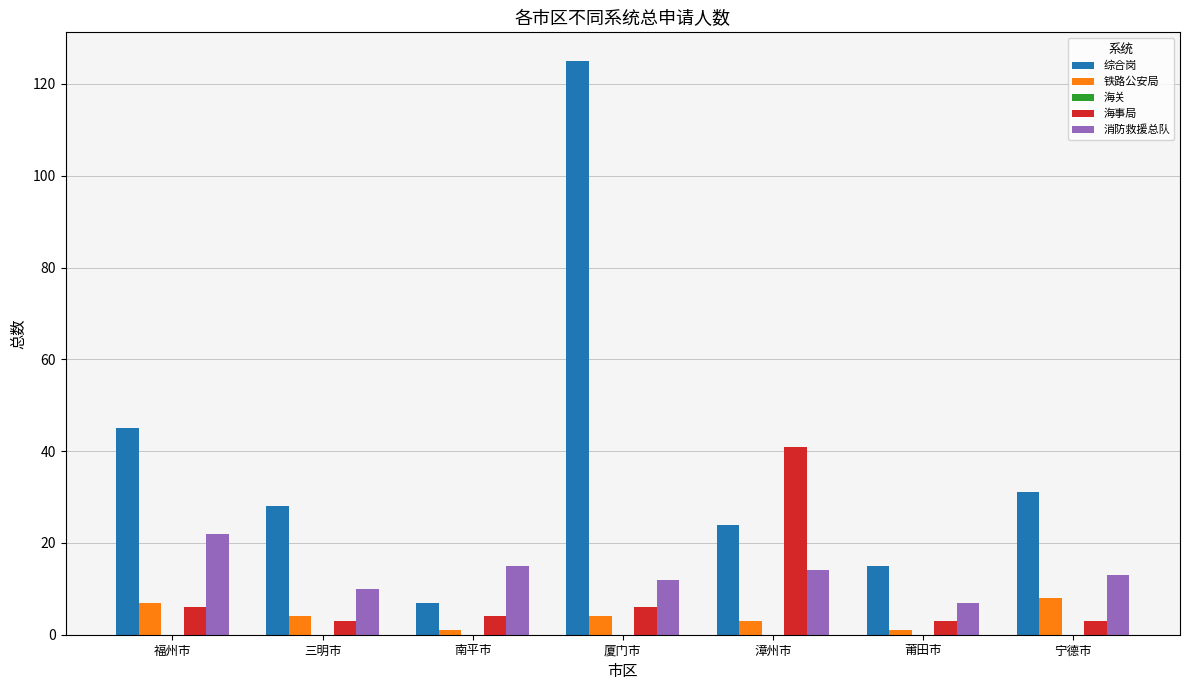

What is the approximate value of 海事局 at 漳州市, to the nearest 10?

40